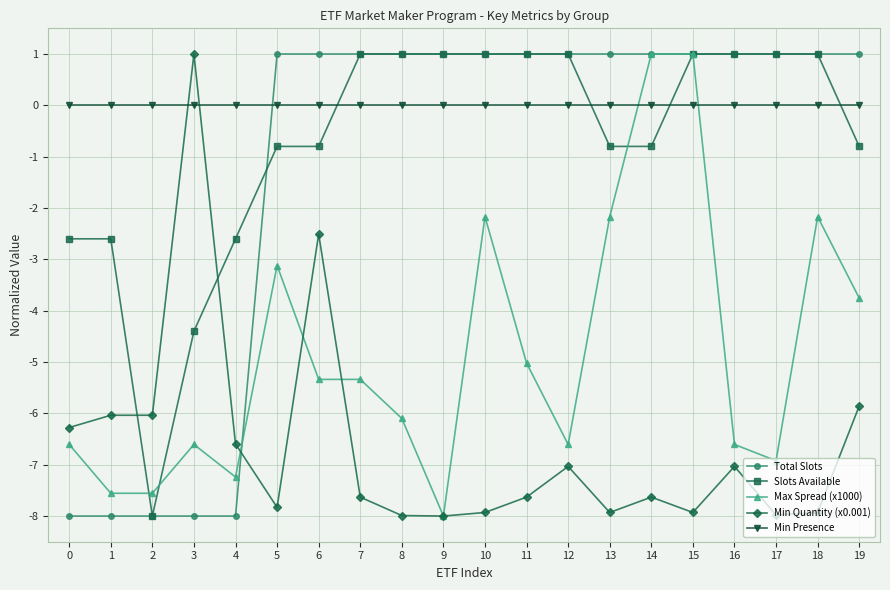

Reading left to right, transcribe all the data shown in this chart.

Total Slots: -8.0	-8.0	-8.0	-8.0	-8.0	1.0	1.0	1.0	1.0	1.0	1.0	1.0	1.0	1.0	1.0	1.0	1.0	1.0	1.0	1.0
Slots Available: -2.6	-2.6	-8.0	-4.4	-2.6	-0.8	-0.8	1.0	1.0	1.0	1.0	1.0	1.0	-0.8	-0.8	1.0	1.0	1.0	1.0	-0.8
Max Spread (x1000): -6.6	-7.6	-7.6	-6.6	-7.2	-3.1	-5.3	-5.3	-6.1	-8.0	-2.2	-5.0	-6.6	-2.2	1.0	1.0	-6.6	-6.9	-2.2	-3.8
Min Quantity (x0.001): -6.3	-6.0	-6.0	1.0	-6.6	-7.8	-2.5	-7.6	-8.0	-8.0	-7.9	-7.6	-7.0	-7.9	-7.6	-7.9	-7.0	-8.0	-7.9	-5.9
Min Presence: 0.0	0.0	0.0	0.0	0.0	0.0	0.0	0.0	0.0	0.0	0.0	0.0	0.0	0.0	0.0	0.0	0.0	0.0	0.0	0.0